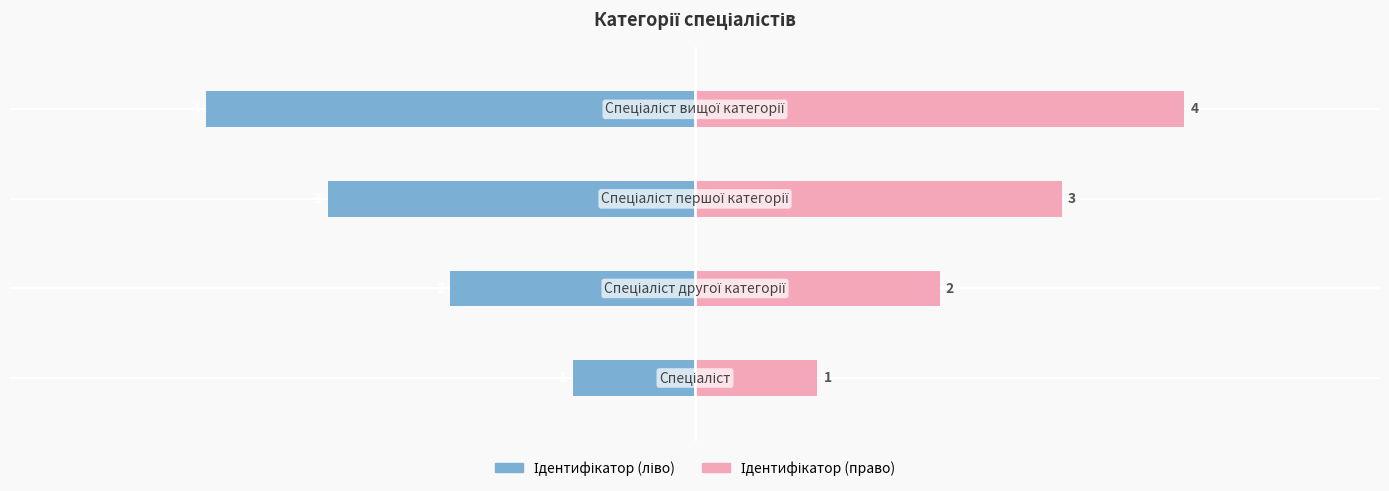

Reading left to right, extract all data points from this chart.

Ідентифікатор (ліво): 0=-1	1=-2	2=-3	3=-4
Ідентифікатор (право): 0=1	1=2	2=3	3=4